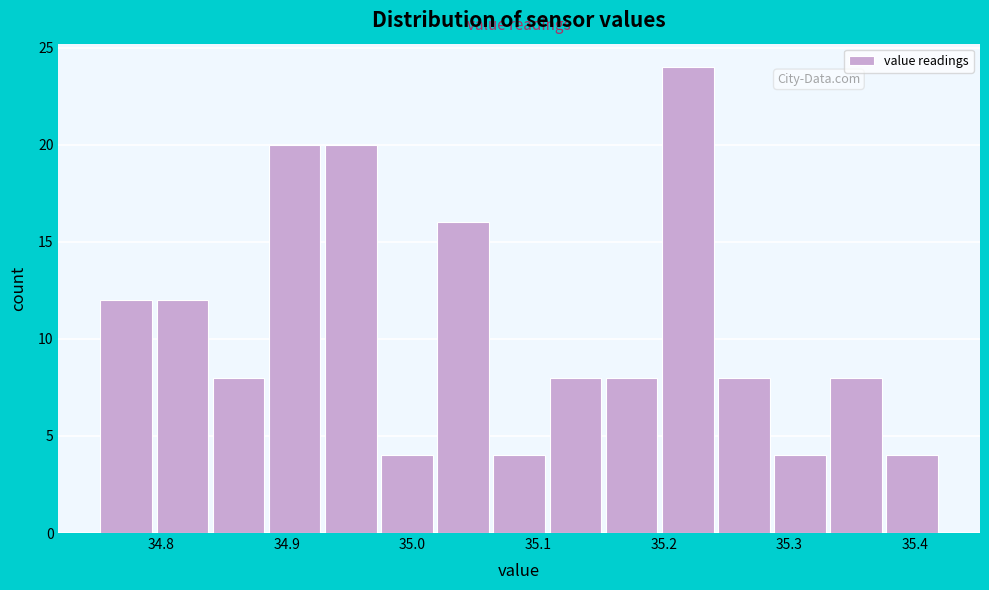

Reading left to right, list every bar in this chart as the range it spans on the x-axis followed by its height. Neither the bar edges nor the heights are printed on the chart, so give them approximately, as read against the axes.

34.75 to 34.79: 12
34.79 to 34.84: 12
34.84 to 34.88: 8
34.88 to 34.93: 20
34.93 to 34.97: 20
34.97 to 35.02: 4
35.02 to 35.06: 16
35.06 to 35.11: 4
35.11 to 35.15: 8
35.15 to 35.20: 8
35.20 to 35.24: 24
35.24 to 35.29: 8
35.29 to 35.33: 4
35.33 to 35.38: 8
35.38 to 35.42: 4